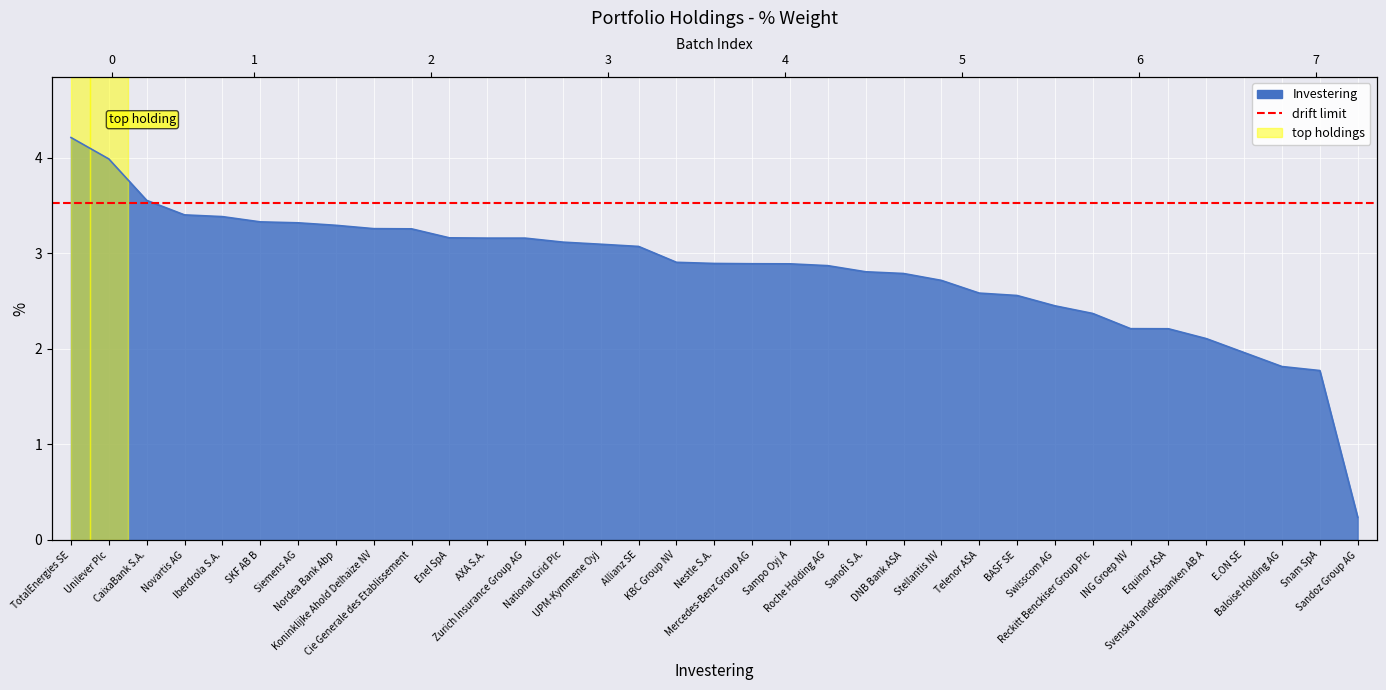

Does the chart display data point markers on the line(s)?

No